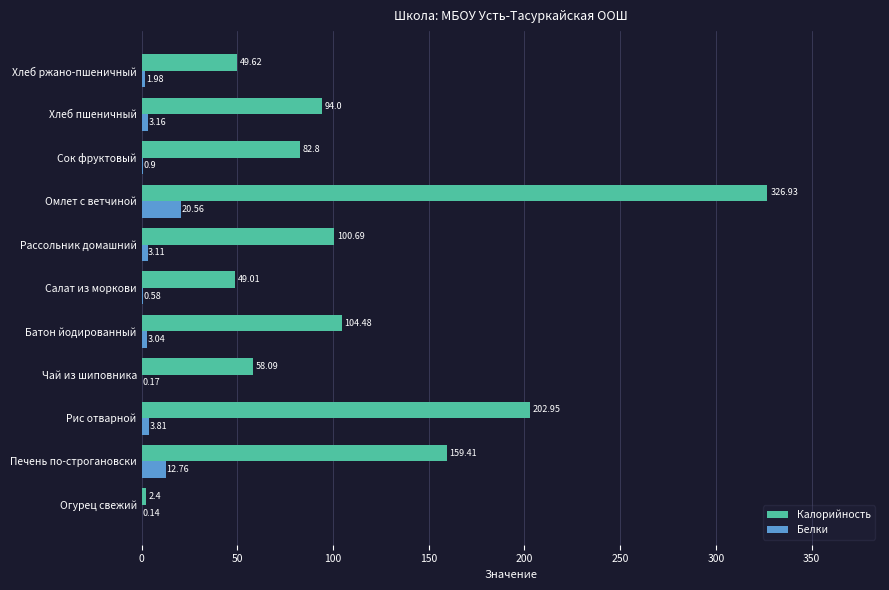

At which label is Калорийность closest to 164?

Печень по-строгановски